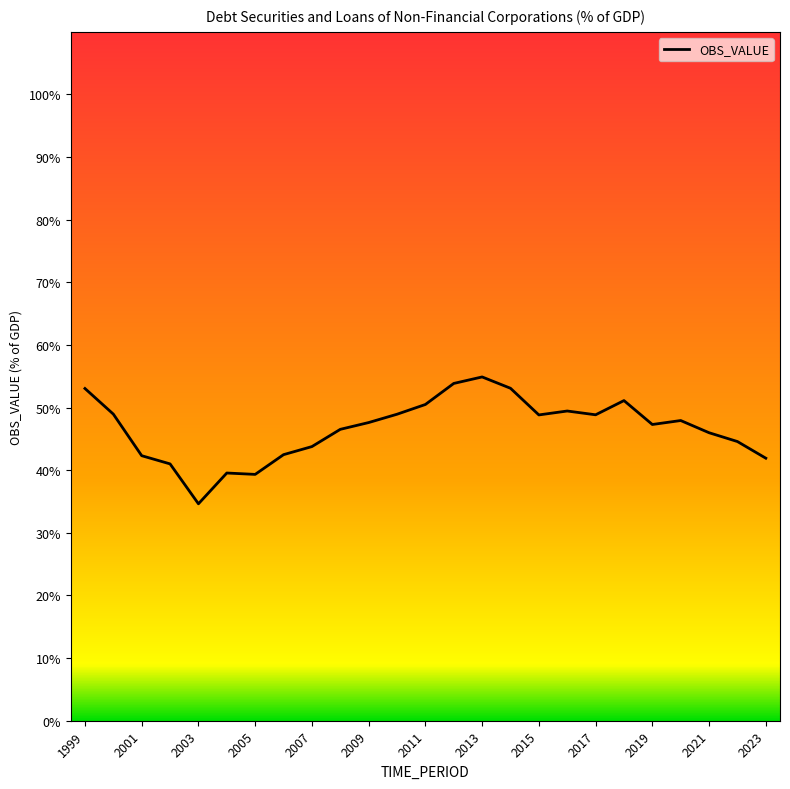

What is the smallest value displayed?

34.6